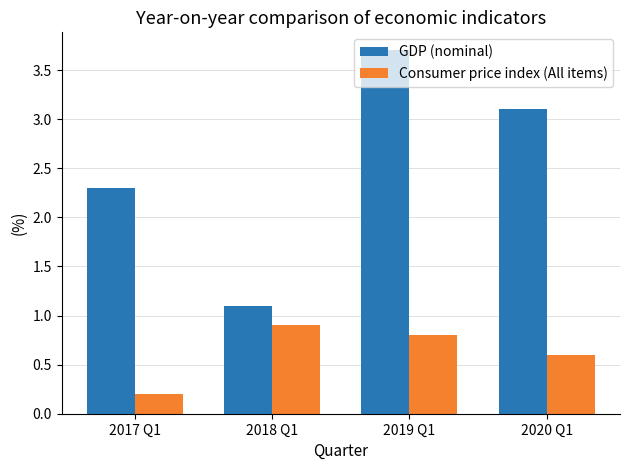

What value does the GDP (nominal) series have at 2017 Q1?

2.3